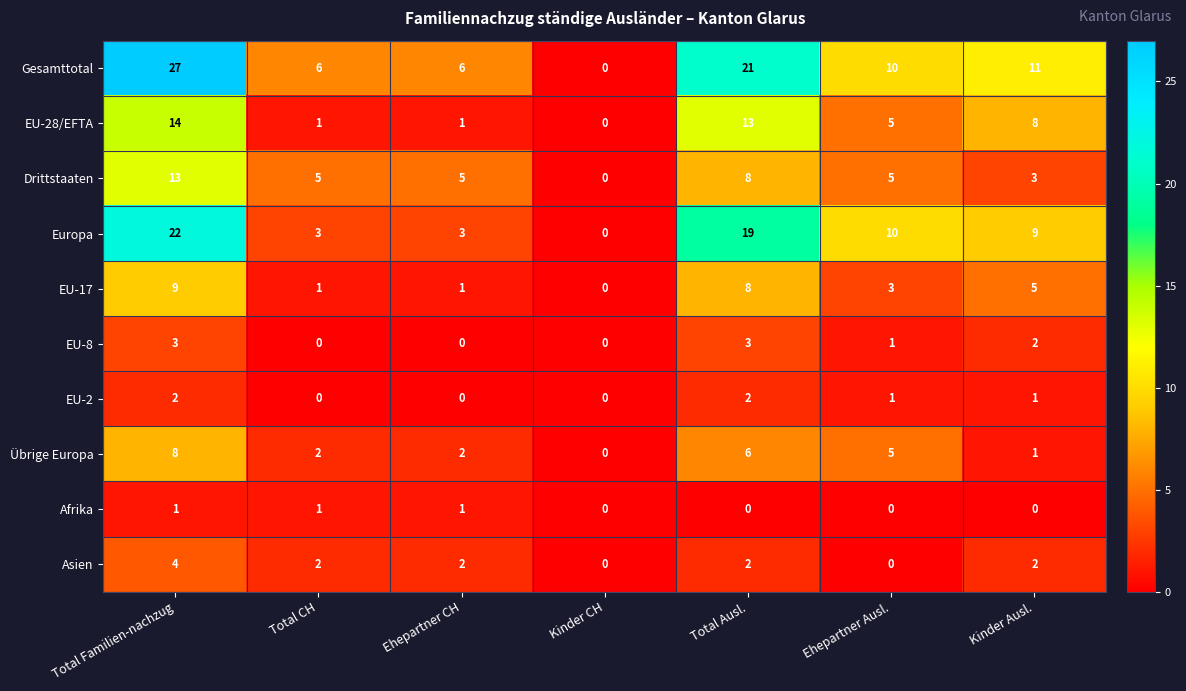

True or false: Gesamttotal has a value of 27 at Total Familien-nachzug.

True